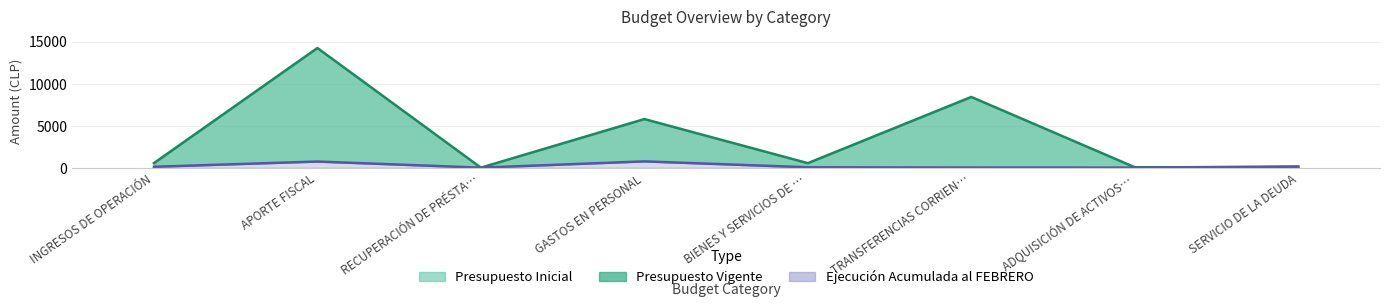

Is the value of Presupuesto Inicial at APORTE FISCAL greater than the value of Ejecución Acumulada al FEBRERO at ADQUISICIÓN DE ACTIVOS…?

Yes